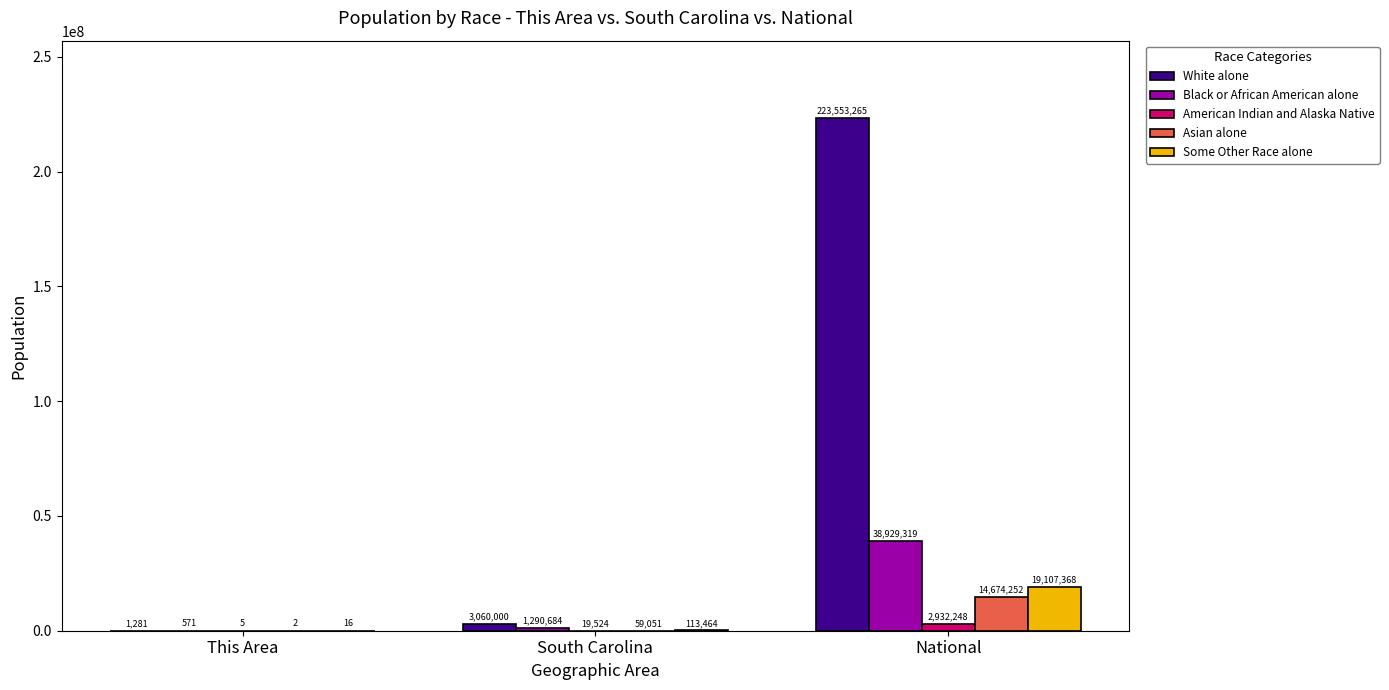

Where is Some Other Race alone nearest to the value 9553692?

South Carolina